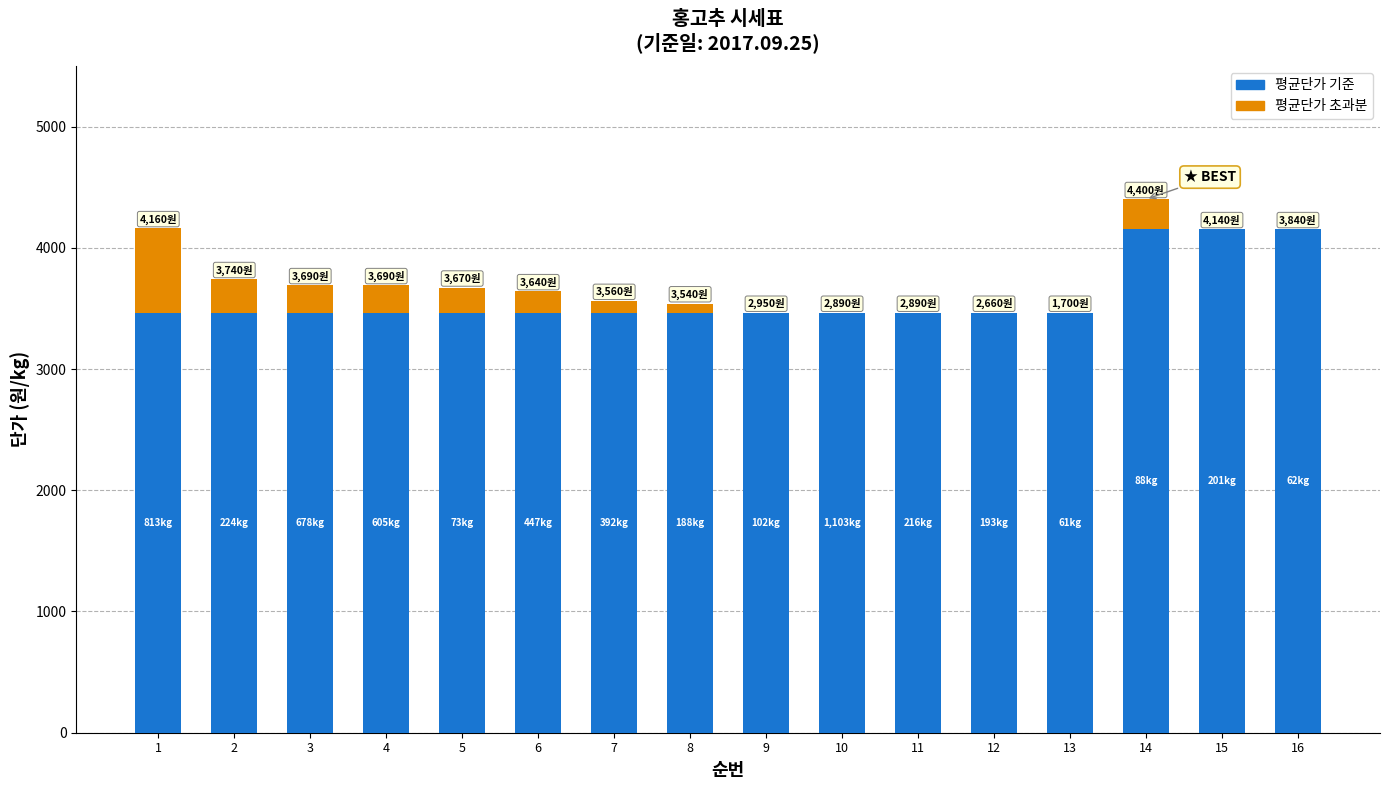

At which category is the sum across all series the highest?

14